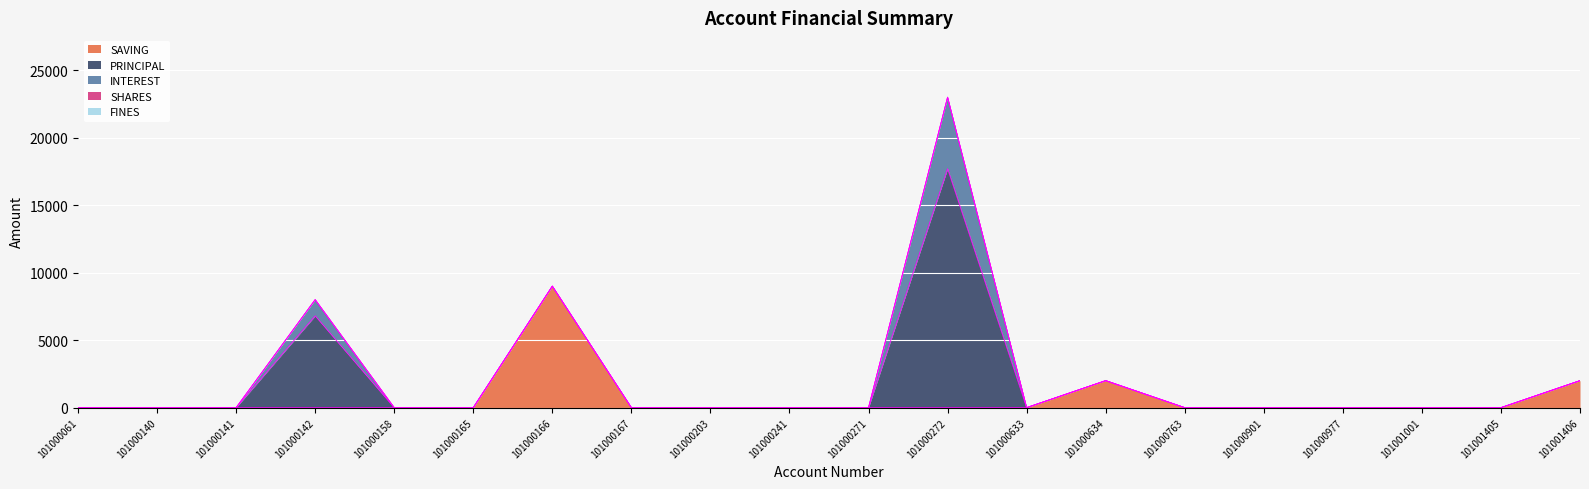

True or false: SAVING and INTEREST cross at least once.

False